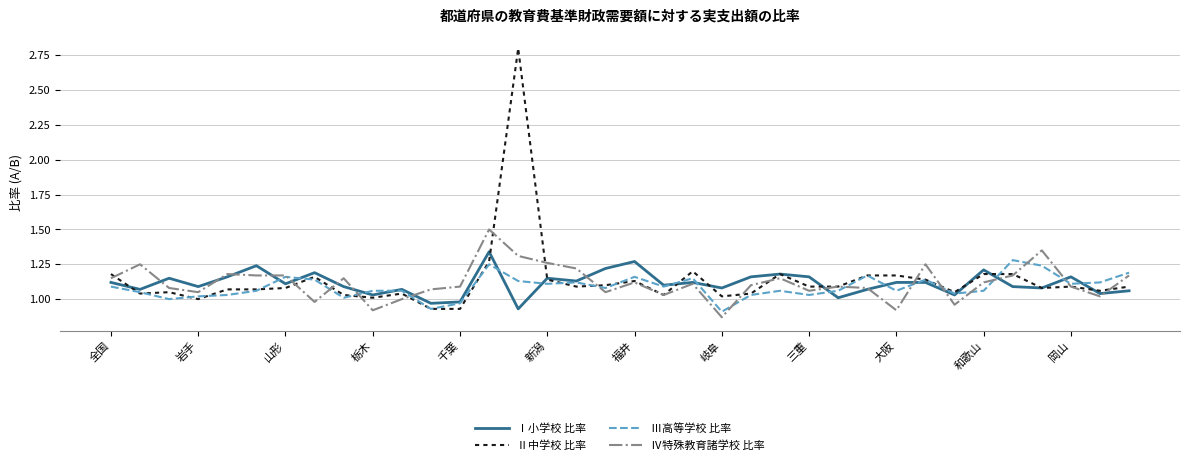

Which series has the largest range (max minus min)?

Ⅱ中学校 比率